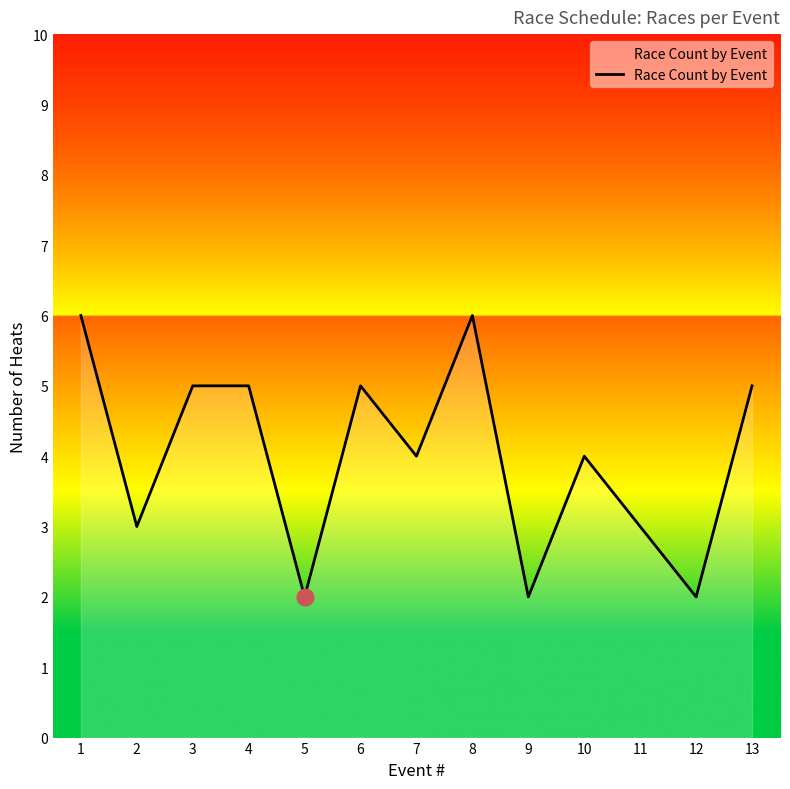

What is the change in value from 10 to 11?

-1